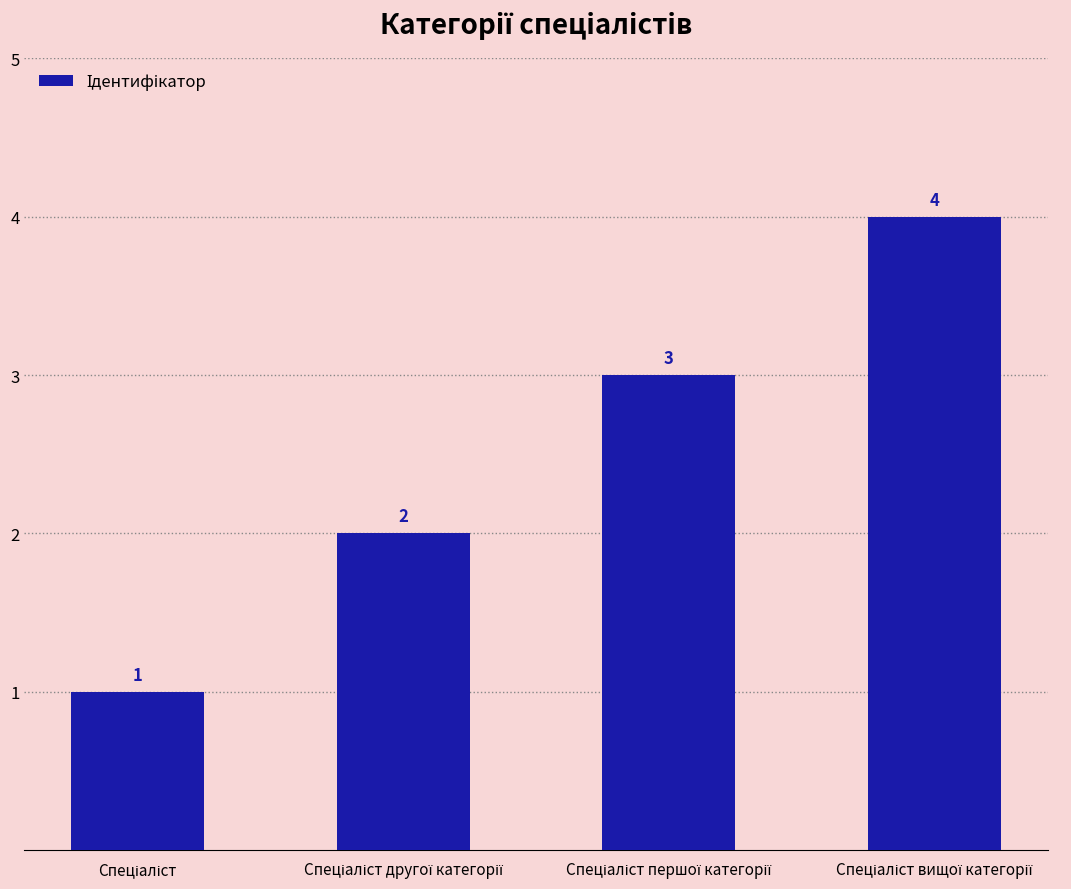

How many values are below 3?

2